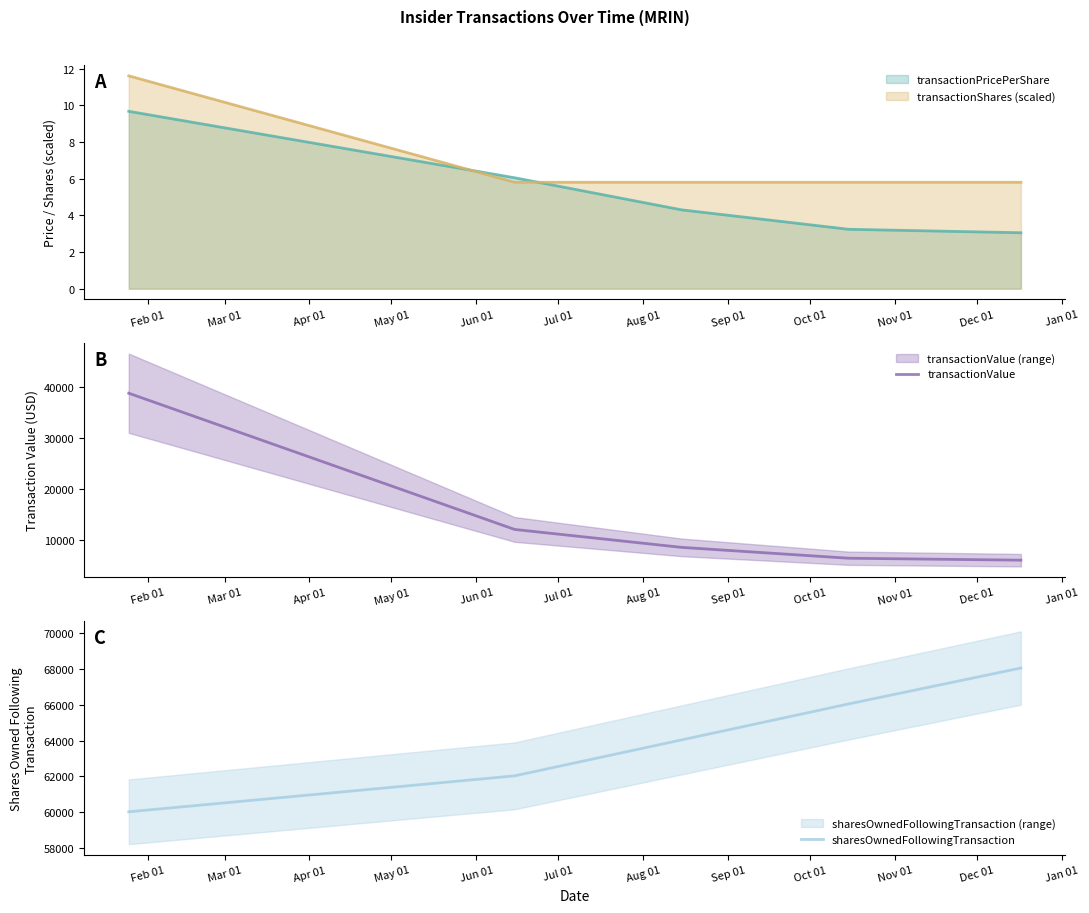

What is the minimum value for transactionValue?

6100